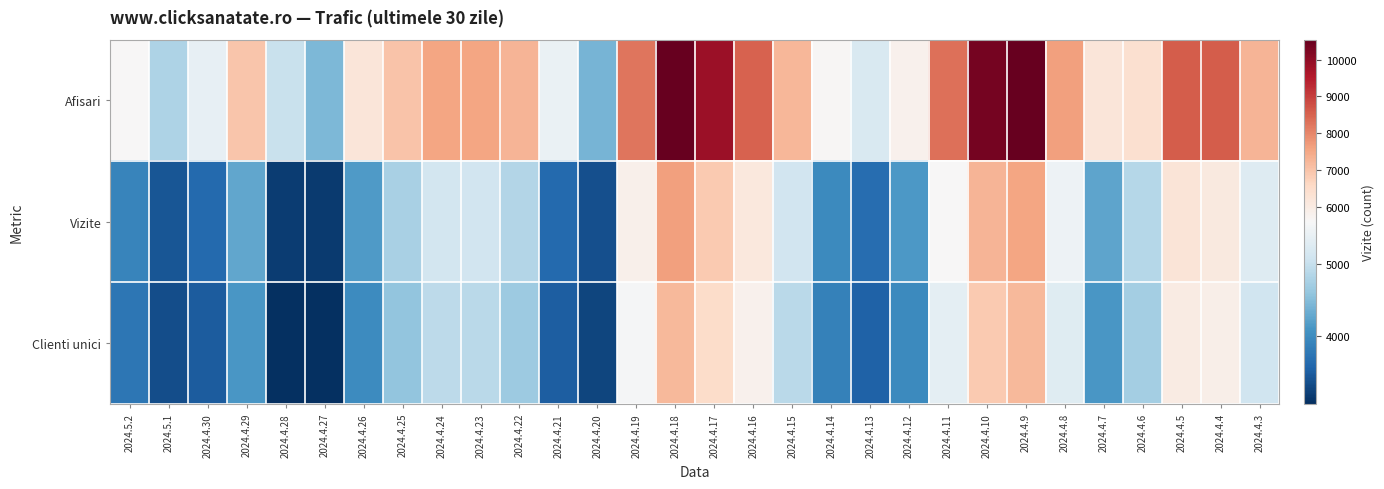

Reading left to right, transcribe all the data shown in this chart.

Afisari: 2024.5.2=5632	2024.5.1=4808	2024.4.30=5386	2024.4.29=6976	2024.4.28=5030	2024.4.27=4457	2024.4.26=6209	2024.4.25=6987	2024.4.24=7551	2024.4.23=7545	2024.4.22=7274	2024.4.21=5424	2024.4.20=4416	2024.4.19=8255	2024.4.18=10541	2024.4.17=9807	2024.4.16=8516	2024.4.15=7223	2024.4.14=5644	2024.4.13=5208	2024.4.12=5808	2024.4.11=8311	2024.4.10=10334	2024.4.9=10536	2024.4.8=7639	2024.4.7=6188	2024.4.6=6377	2024.4.5=8582	2024.4.4=8600	2024.4.3=7287
Vizite: 2024.5.2=3910	2024.5.1=3428	2024.4.30=3609	2024.4.29=4266	2024.4.28=3183	2024.4.27=3151	2024.4.26=4151	2024.4.25=4765	2024.4.24=5119	2024.4.23=5118	2024.4.22=4853	2024.4.21=3627	2024.4.20=3351	2024.4.19=5840	2024.4.18=7631	2024.4.17=6894	2024.4.16=6100	2024.4.15=5105	2024.4.14=3985	2024.4.13=3658	2024.4.12=4142	2024.4.11=5631	2024.4.10=7287	2024.4.9=7546	2024.4.8=5471	2024.4.7=4257	2024.4.6=4862	2024.4.5=6231	2024.4.4=6095	2024.4.3=5262
Clienti unici: 2024.5.2=3766	2024.5.1=3331	2024.4.30=3486	2024.4.29=4110	2024.4.28=3059	2024.4.27=3051	2024.4.26=3993	2024.4.25=4590	2024.4.24=4933	2024.4.23=4913	2024.4.22=4671	2024.4.21=3498	2024.4.20=3254	2024.4.19=5570	2024.4.18=7183	2024.4.17=6507	2024.4.16=5820	2024.4.15=4911	2024.4.14=3873	2024.4.13=3532	2024.4.12=3969	2024.4.11=5345	2024.4.10=6902	2024.4.9=7202	2024.4.8=5281	2024.4.7=4116	2024.4.6=4733	2024.4.5=5998	2024.4.4=5870	2024.4.3=5087